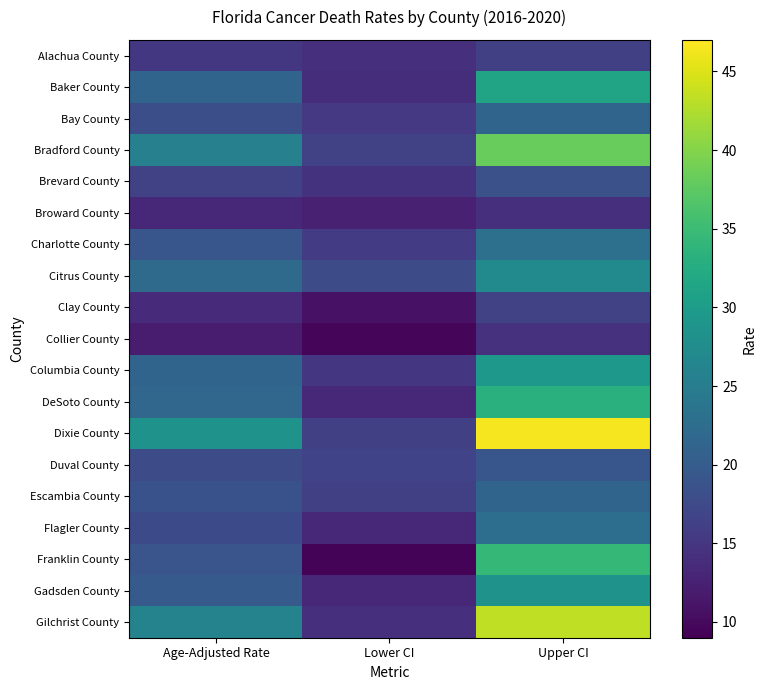

What is the maximum value shown in the chart?

46.5